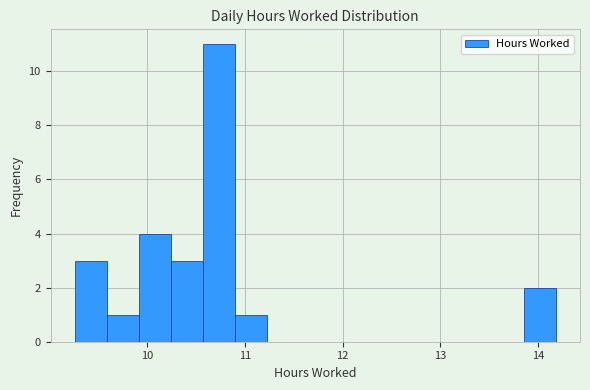

Around what value on the x-axis is the tallest bar? Give the approximate position of its centre, as read against the axis.

10.7